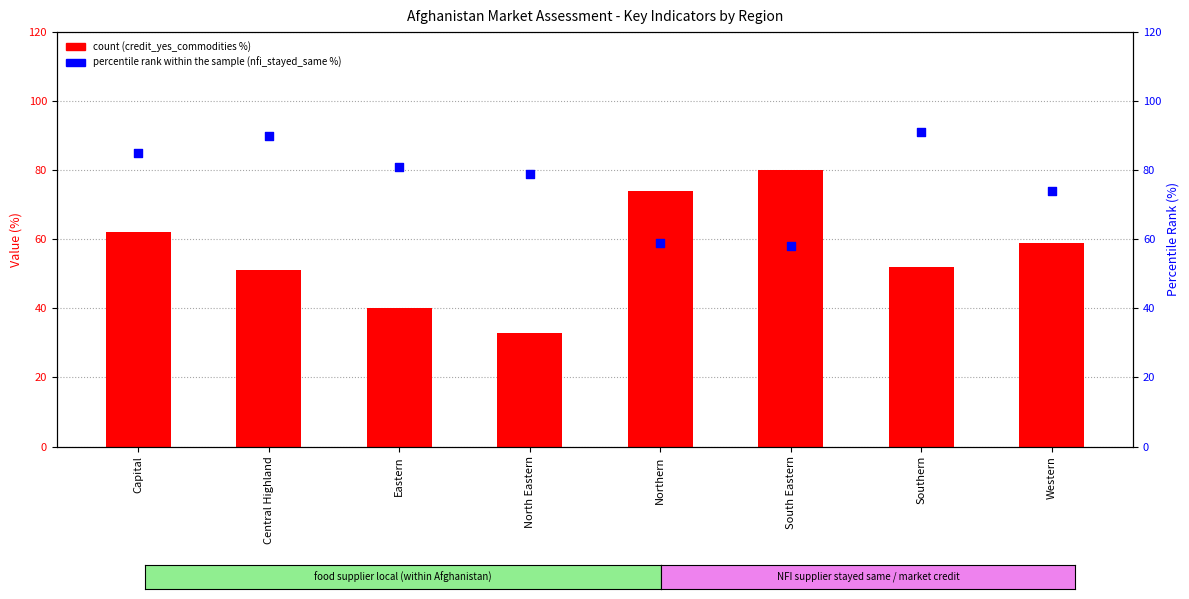

Is the value of count at Central Highland greater than the value of percentile rank within the sample at Central Highland?

No